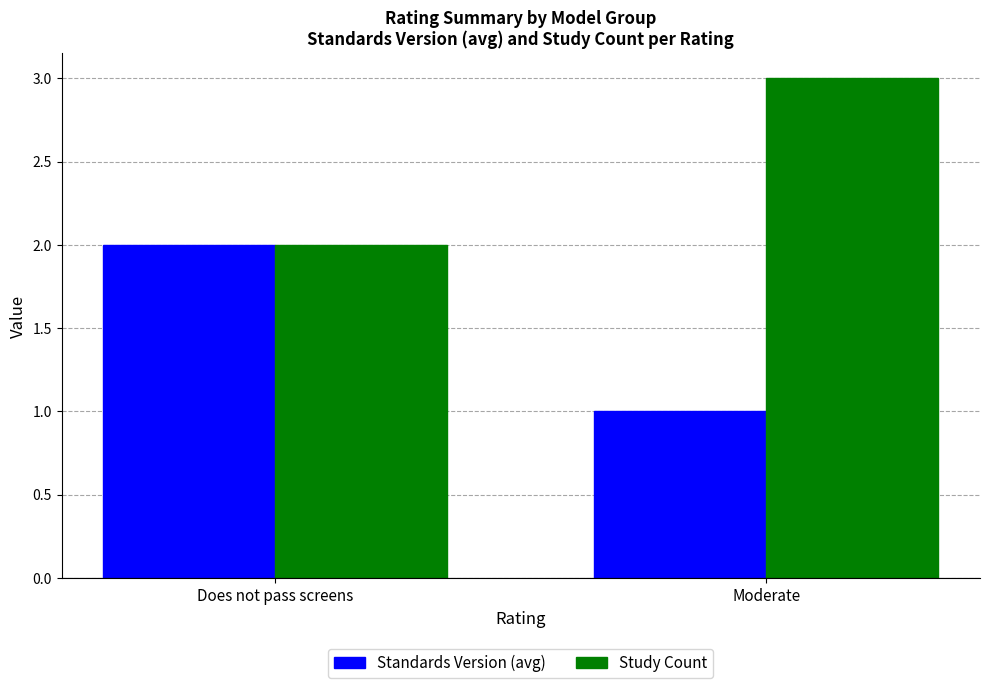

What is the average value of the Standards Version (avg) series?

2